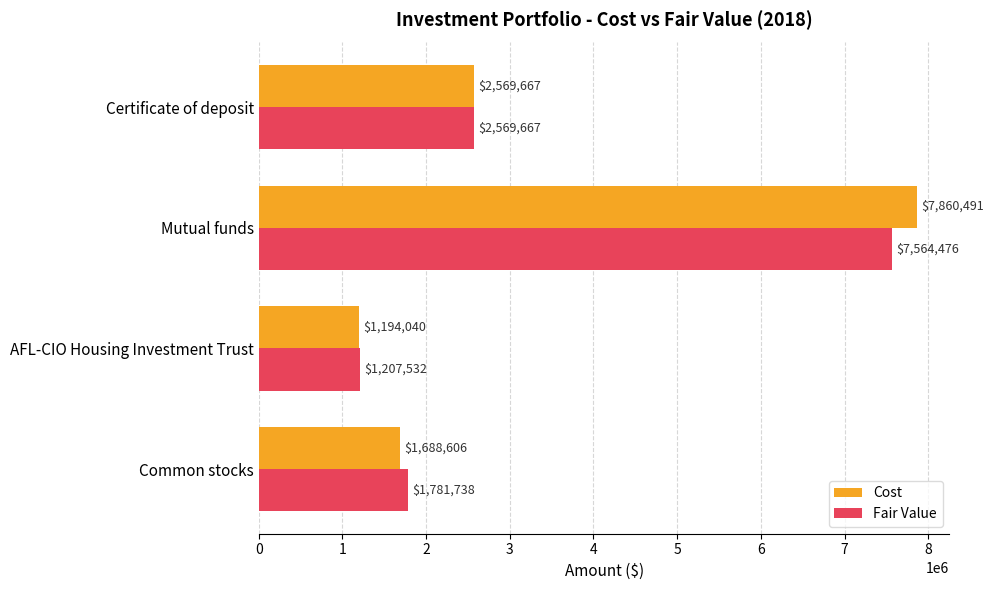

Which series has the largest total across all categories?

Cost